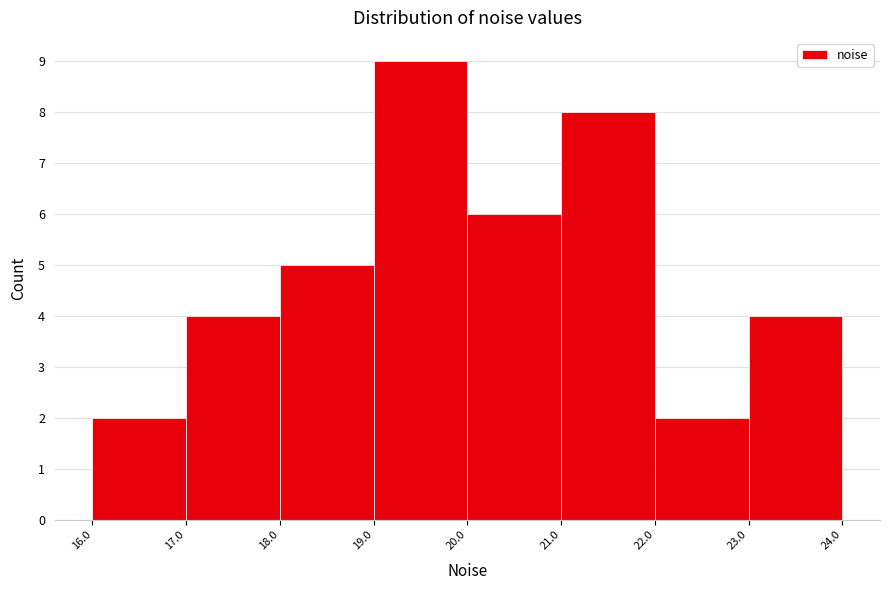

How tall is the bar that spans 23.0 to 24.0 on the x-axis? The values are not printed on the chart, so give them approximately, as read against the axis.

4